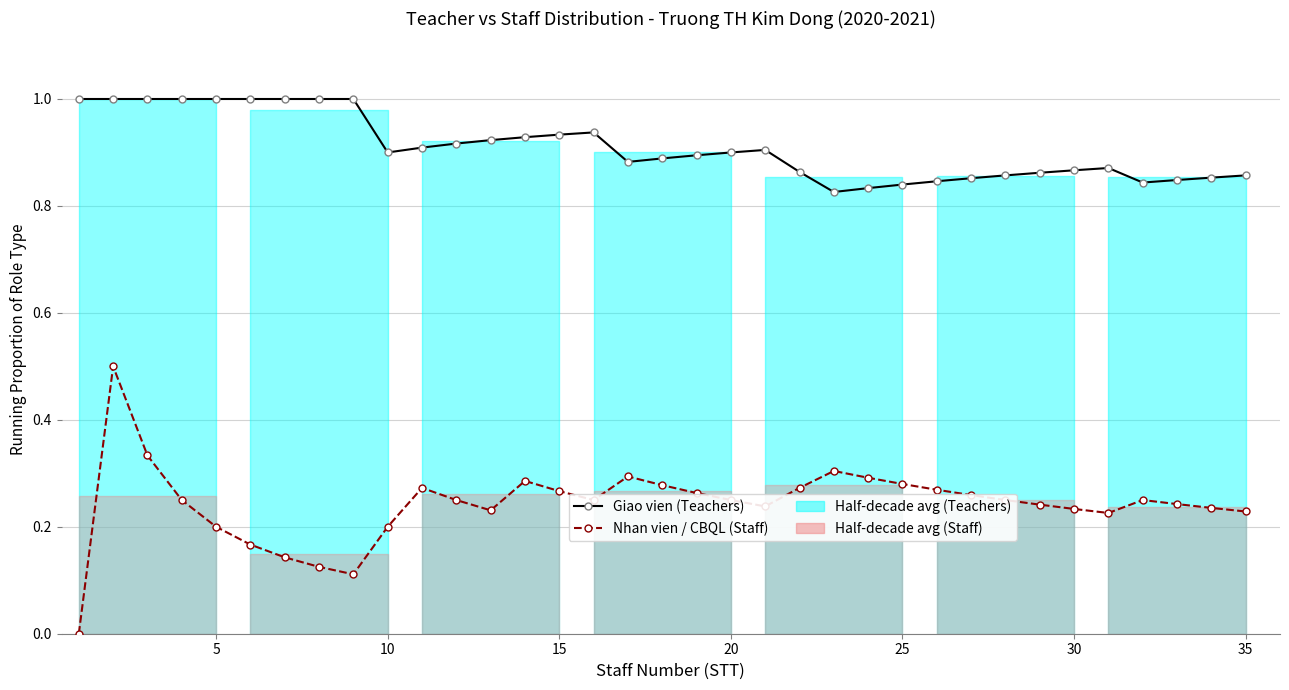

Which series has the largest total across all categories?

Giao vien (Teachers)